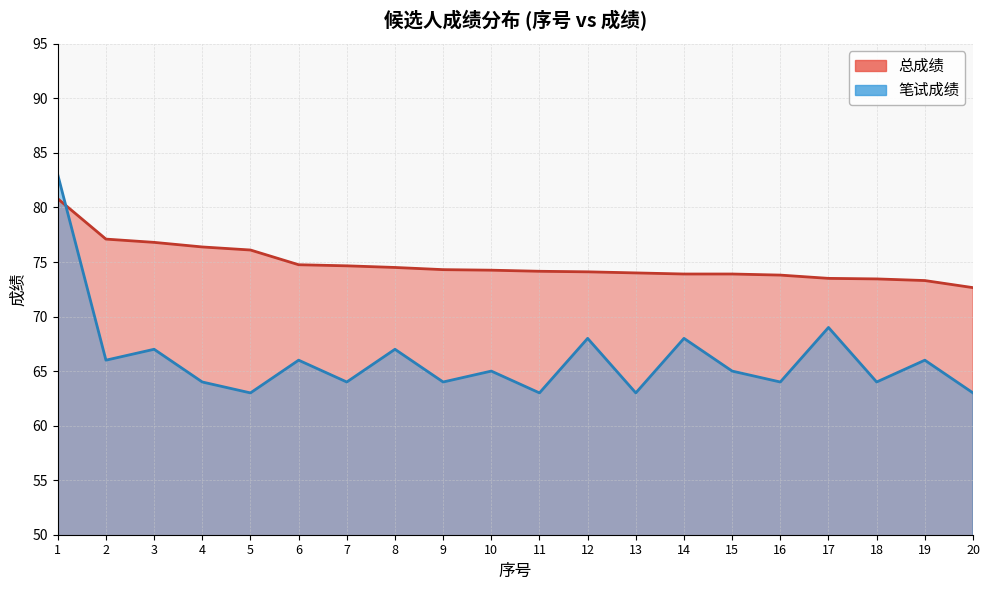

Rank the series at 1 from lowest to highest value.

总成绩, 笔试成绩